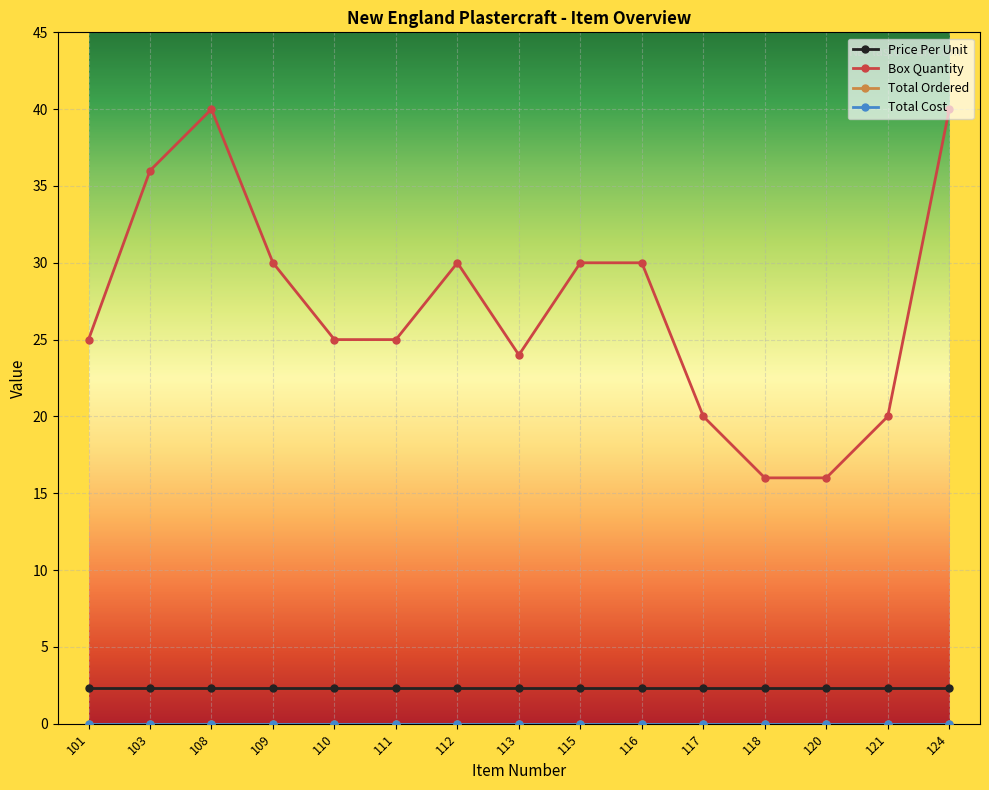

Reading right to left, extract all data points from this chart.

Price Per Unit: 124=2.3	121=2.3	120=2.3	118=2.3	117=2.3	116=2.3	115=2.3	113=2.3	112=2.3	111=2.3	110=2.3	109=2.3	108=2.3	103=2.3	101=2.3
Box Quantity: 124=40.0	121=20.0	120=16.0	118=16.0	117=20.0	116=30.0	115=30.0	113=24.0	112=30.0	111=25.0	110=25.0	109=30.0	108=40.0	103=36.0	101=25.0
Total Ordered: 124=0.0	121=0.0	120=0.0	118=0.0	117=0.0	116=0.0	115=0.0	113=0.0	112=0.0	111=0.0	110=0.0	109=0.0	108=0.0	103=0.0	101=0.0
Total Cost: 124=0.0	121=0.0	120=0.0	118=0.0	117=0.0	116=0.0	115=0.0	113=0.0	112=0.0	111=0.0	110=0.0	109=0.0	108=0.0	103=0.0	101=0.0